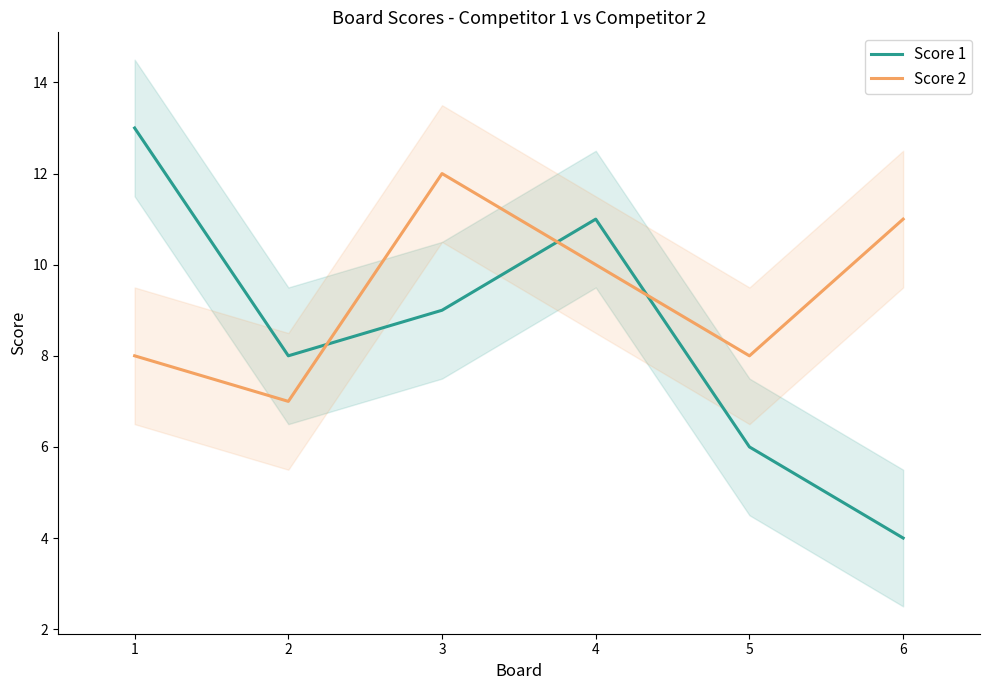

How many lines are shown in the chart?

2